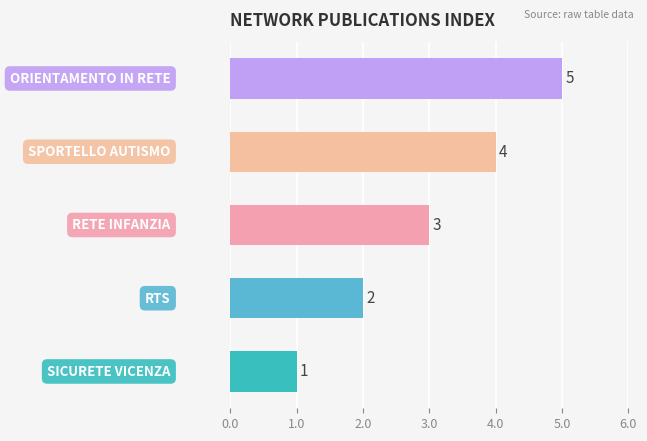

Count the values in the range 2 to 4.

3